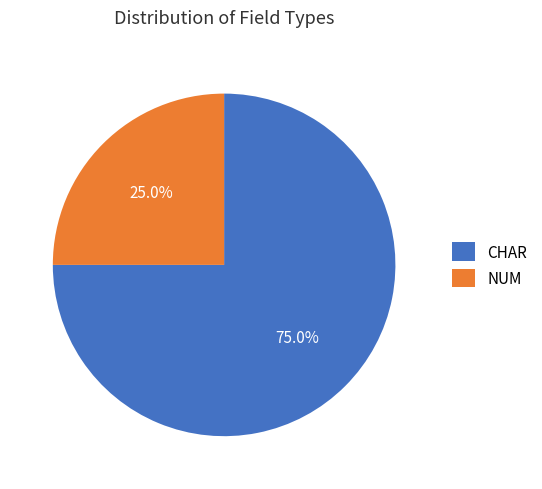

Is it true that CHAR is 61% of the pie?

False